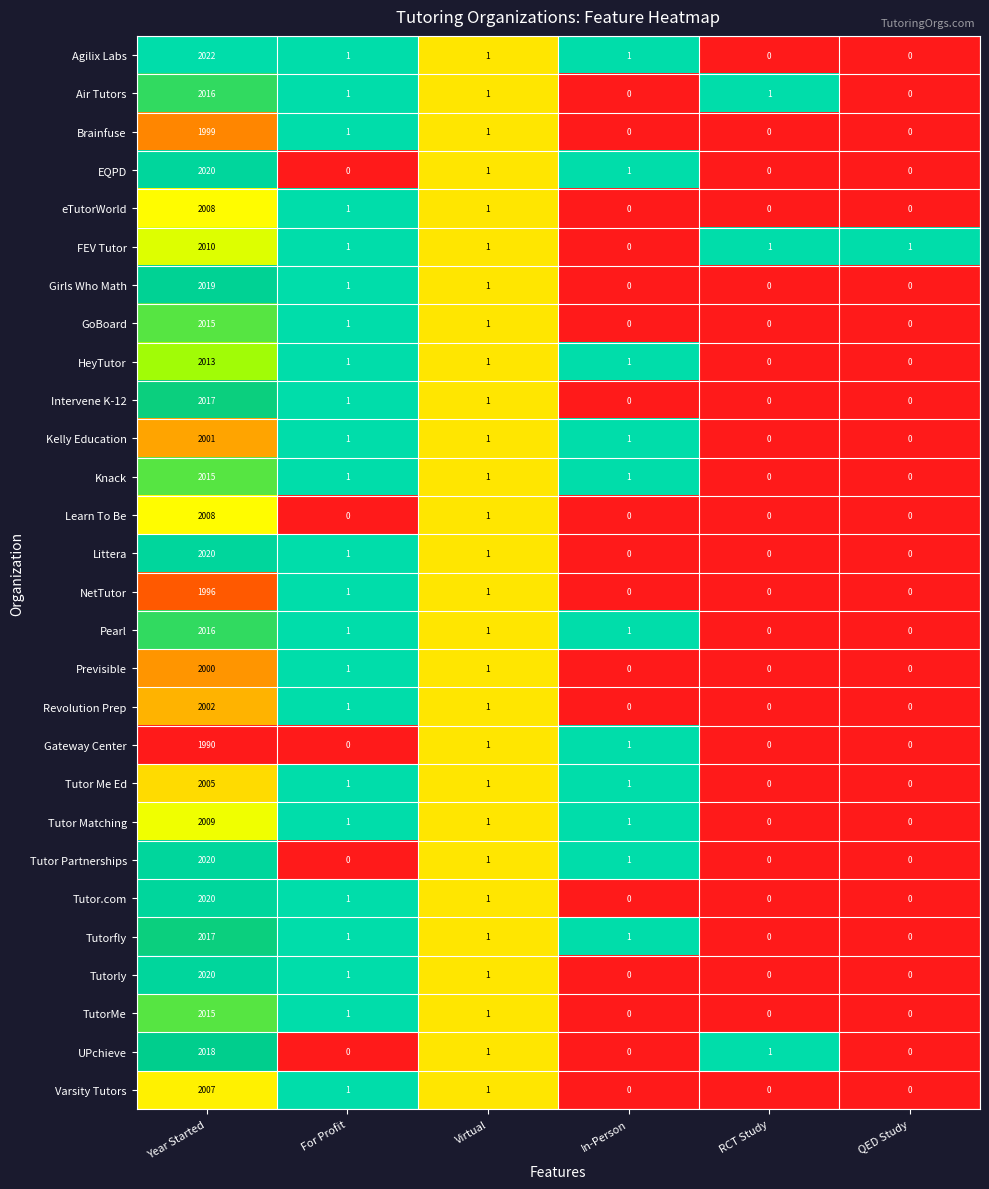

At how many categories does at least one series exceed 0?

6